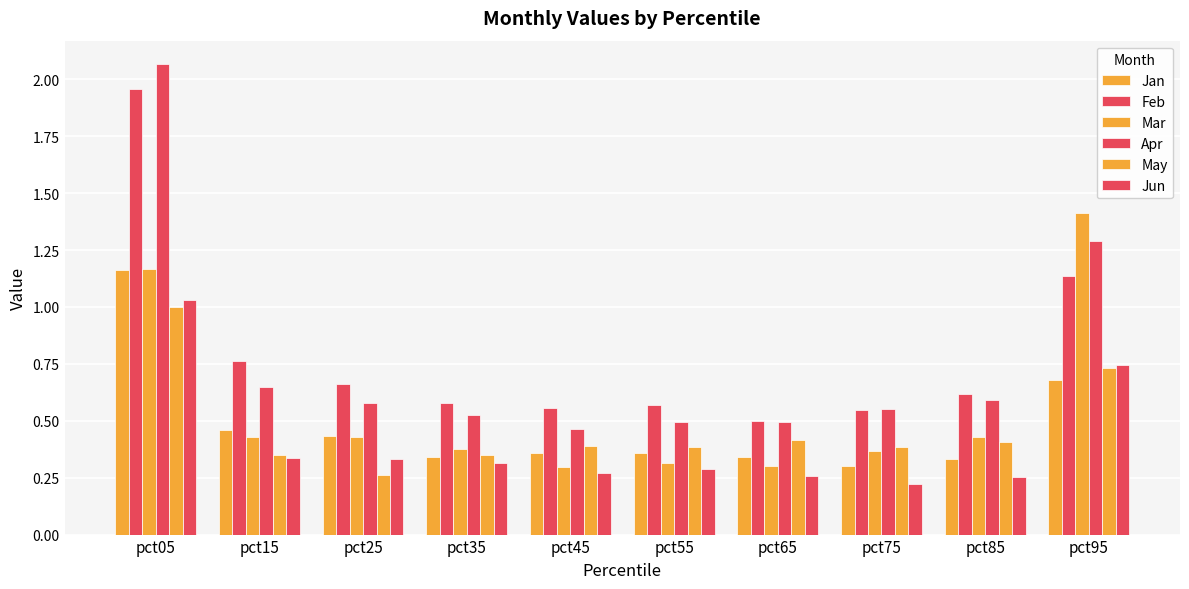

How many categories are shown in the chart?

10